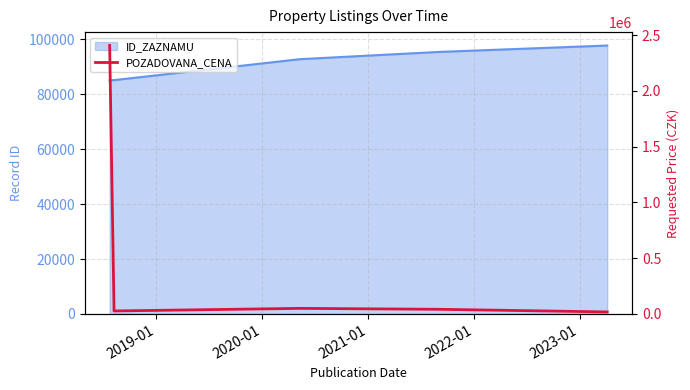

What is the label of the 3rd point from the left?

2020-01